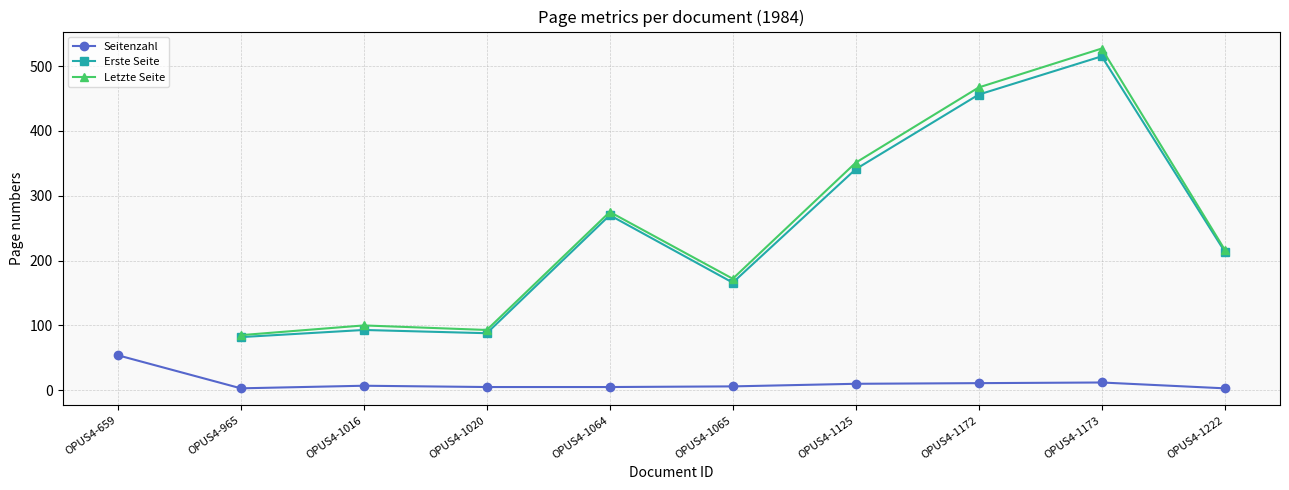

Which category has the highest value in the Seitenzahl series?

OPUS4-659